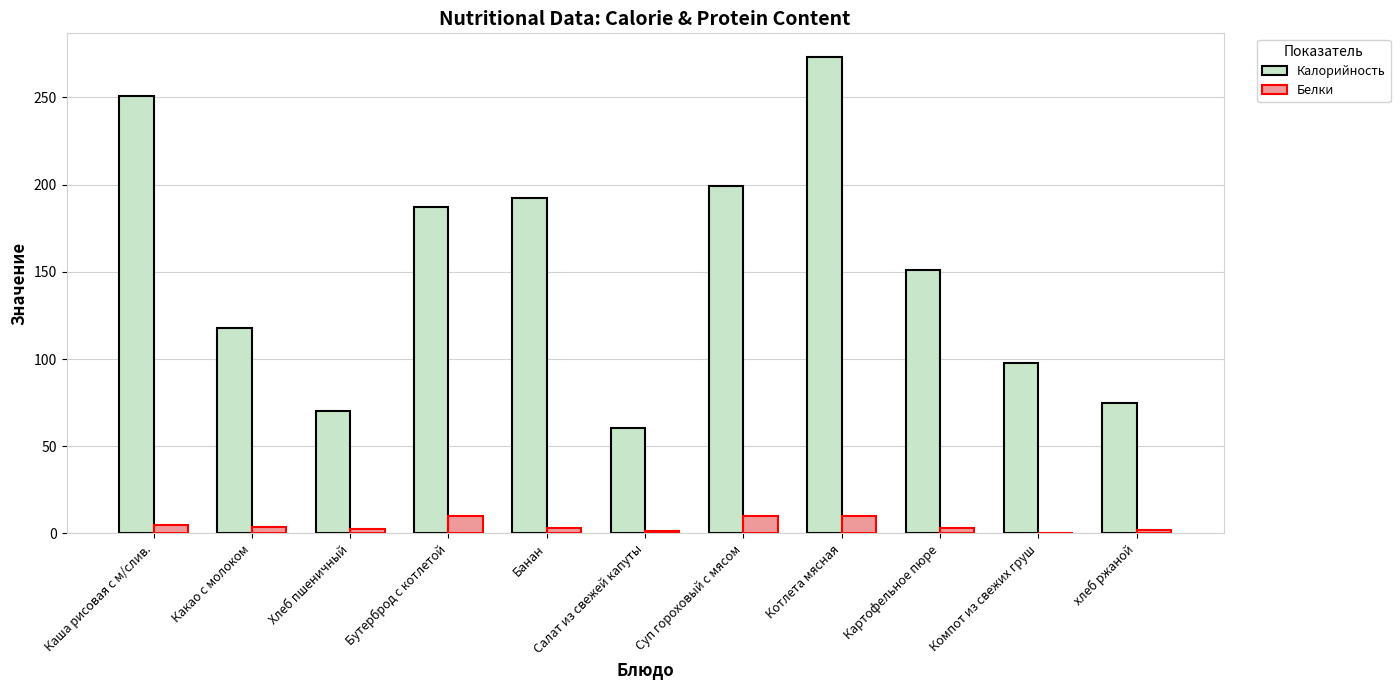

True or false: Калорийность has a value of 192.0 at Какао с молоком.

False